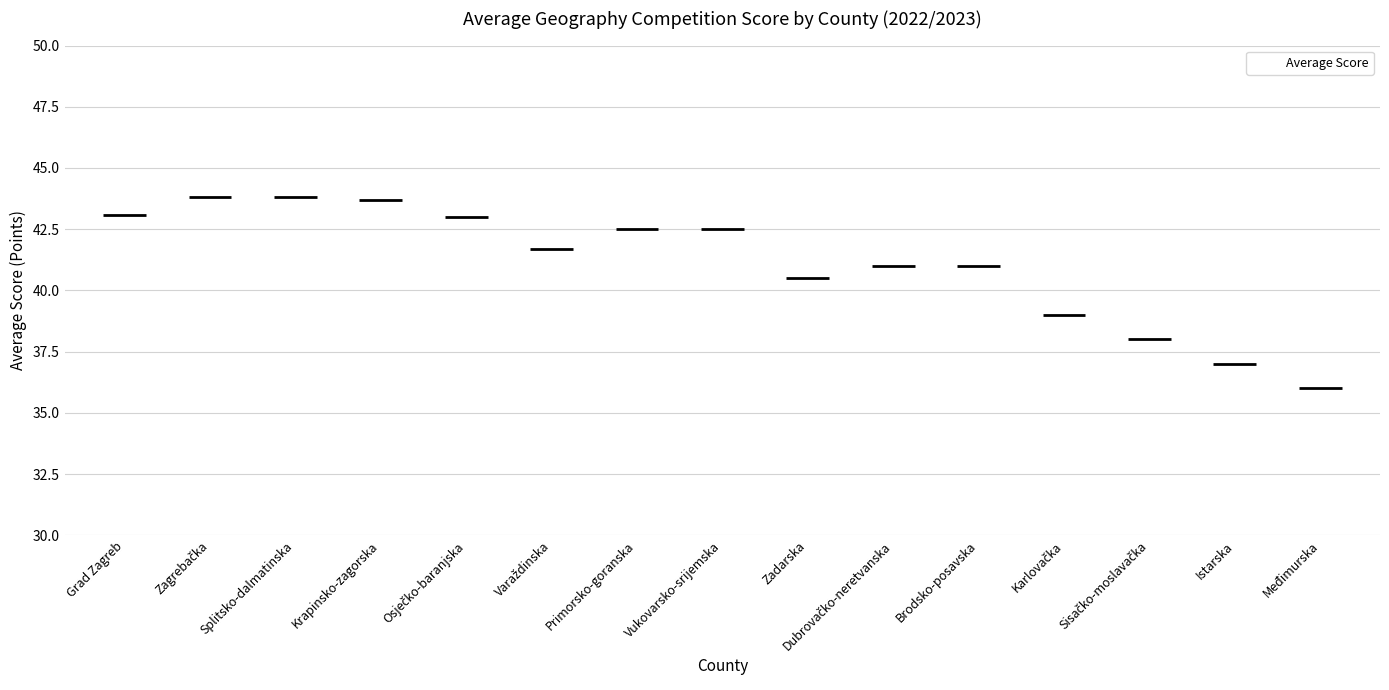

Rank the categories by value from lowest to highest.

Međimurska, Istarska, Sisačko-moslavačka, Karlovačka, Zadarska, Dubrovačko-neretvanska, Brodsko-posavska, Varaždinska, Primorsko-goranska, Vukovarsko-srijemska, Osječko-baranjska, Grad Zagreb, Krapinsko-zagorska, Zagrebačka, Splitsko-dalmatinska